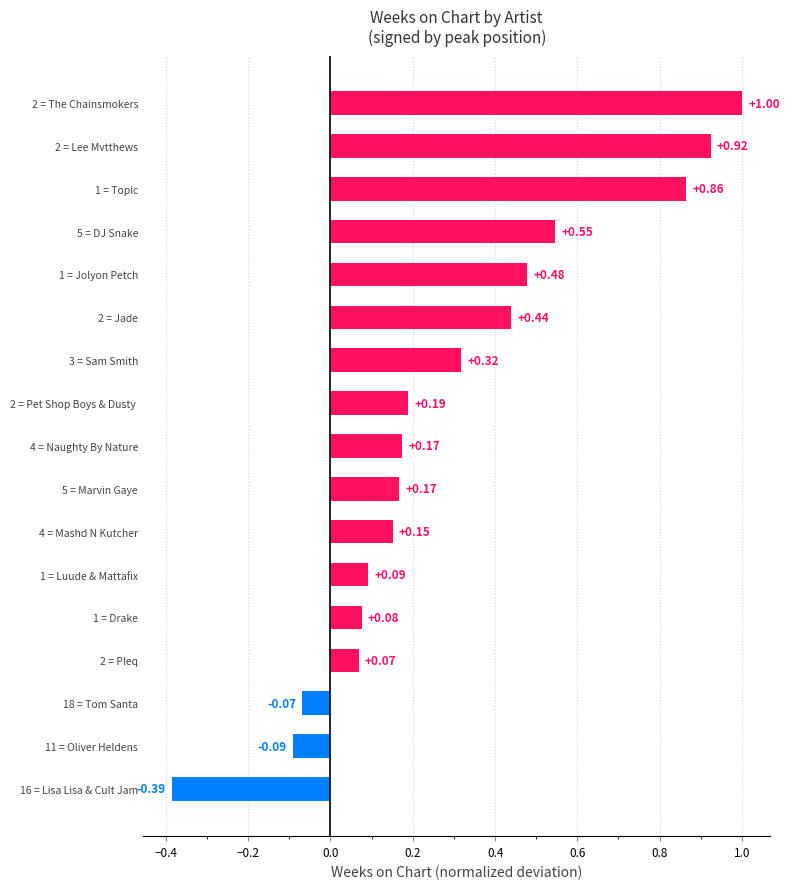

Which has a higher value, 1 = Luude & Mattafix or 1 = Jolyon Petch?

1 = Jolyon Petch